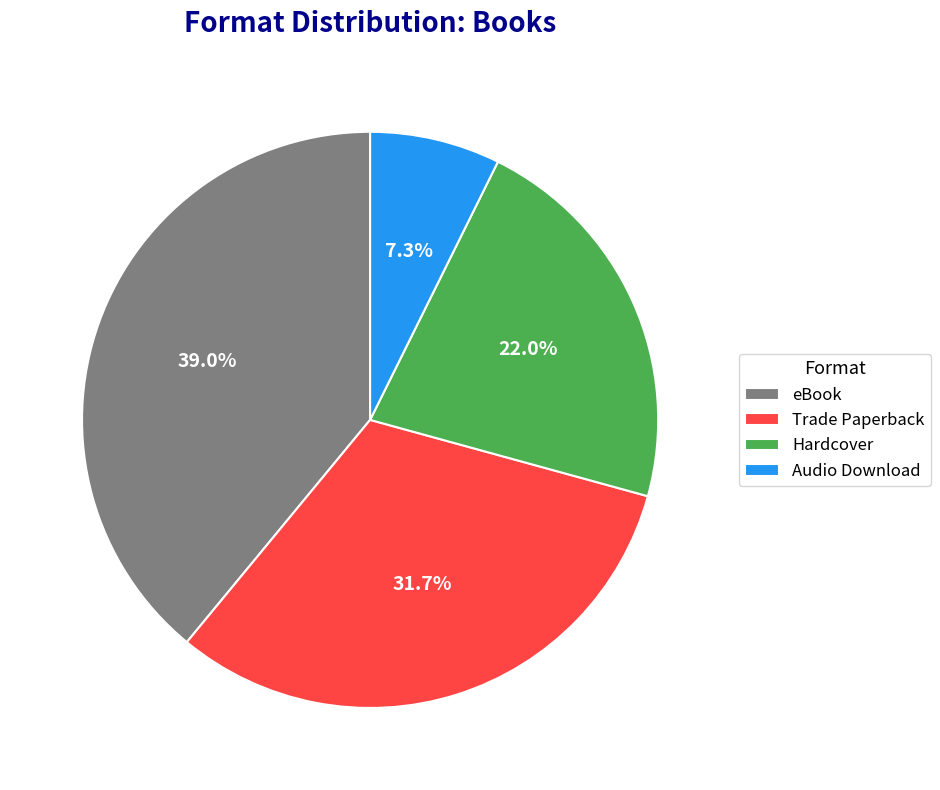

Which has a higher value, Audio Download or eBook?

eBook